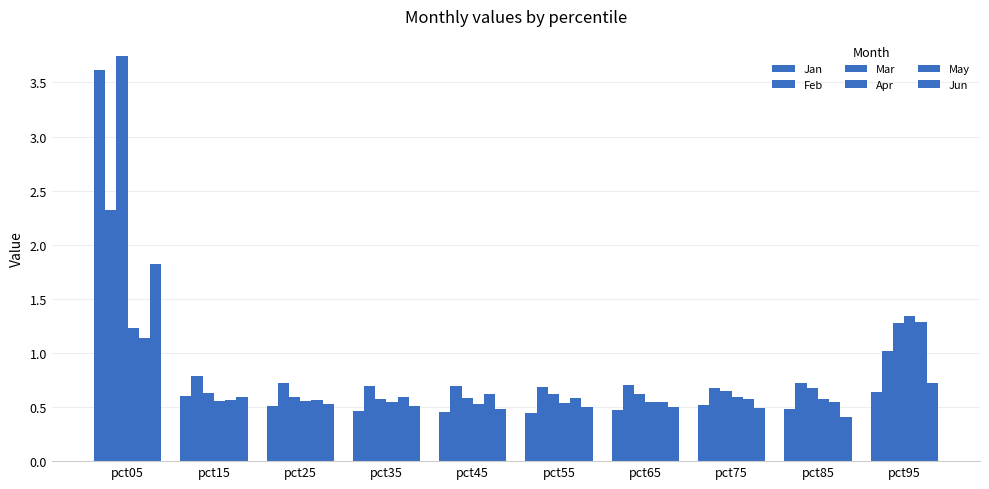

What is the difference between the Jun values at pct25 and pct85?

0.1